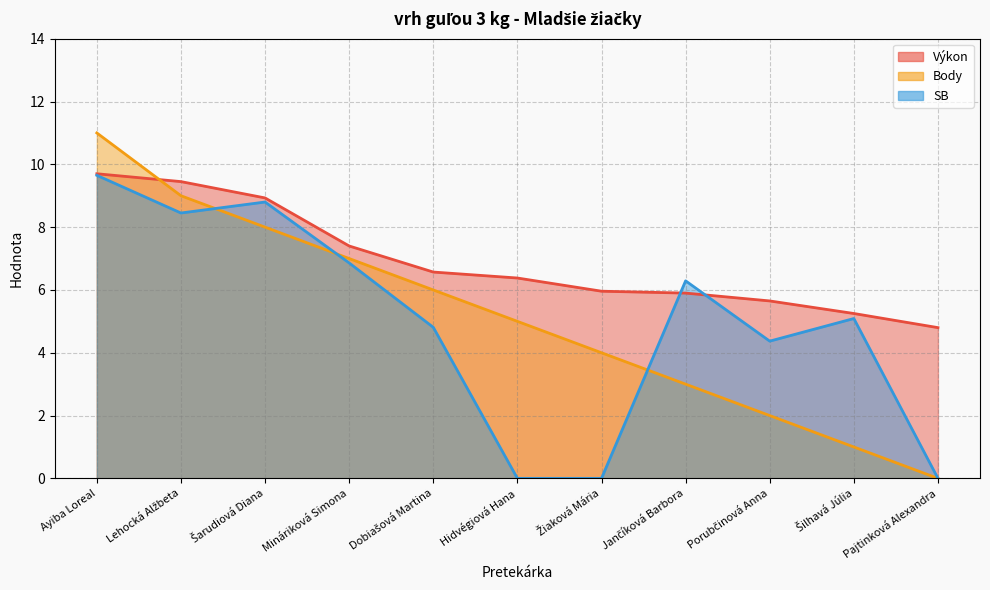

What is the value of the Body point at the 8th from the left?

3.0